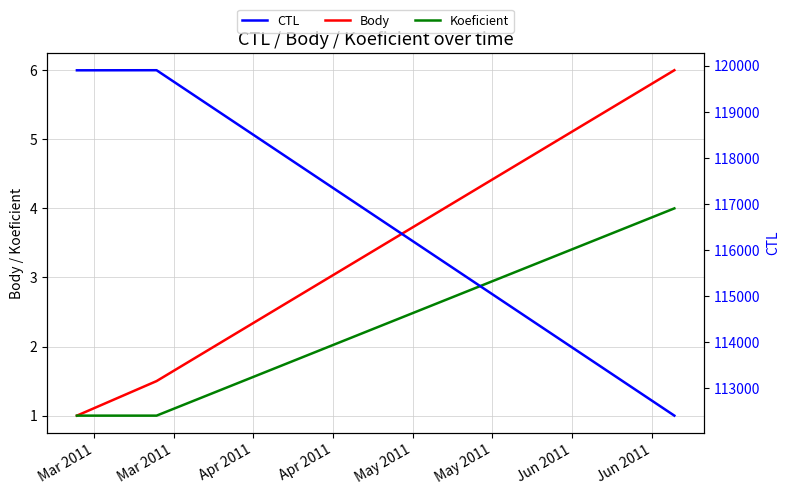

What is the minimum value for Body?

1.0